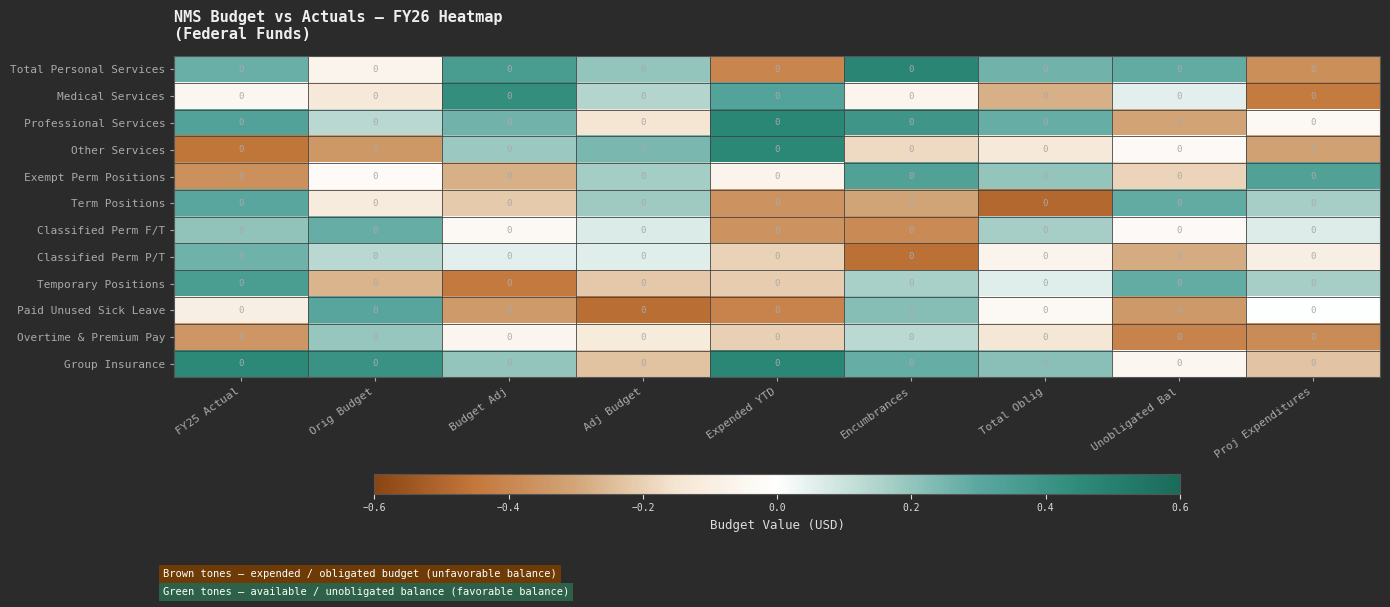

Which category has the highest value across all series?

Encumbrances